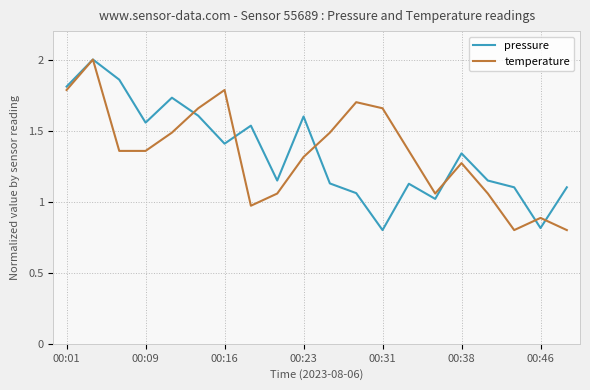

What is the minimum value shown in the chart?

0.8